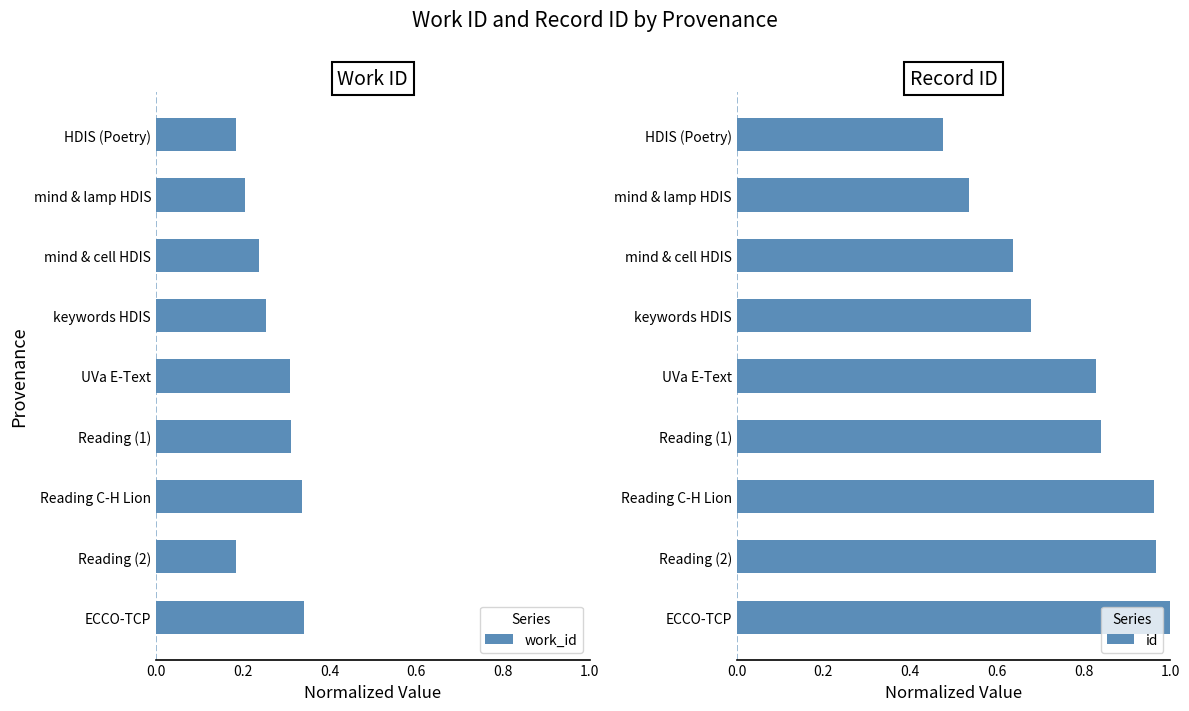

True or false: work_id has a value of 0.2 at mind & lamp HDIS.

True